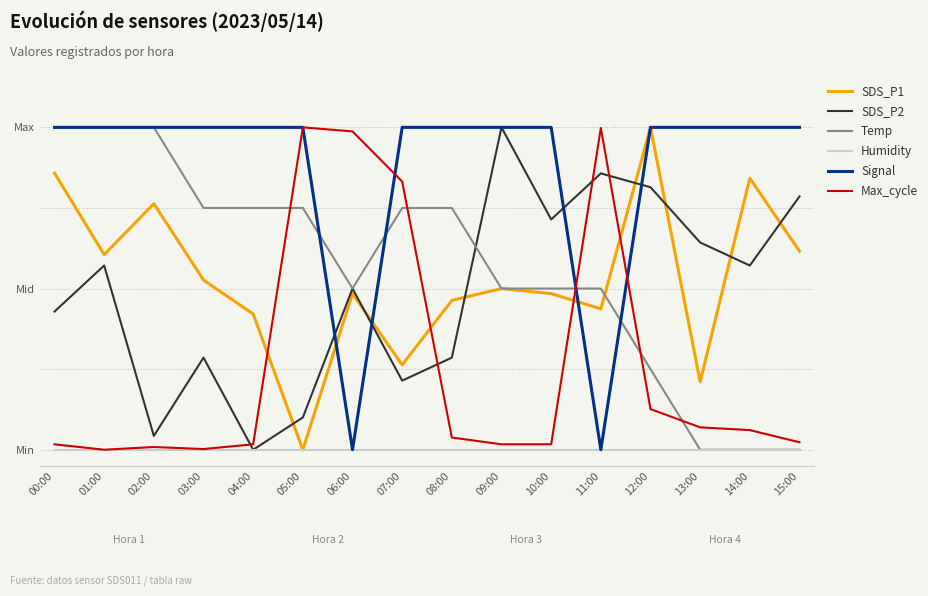

Is this an area chart (filled region under the line)?

No